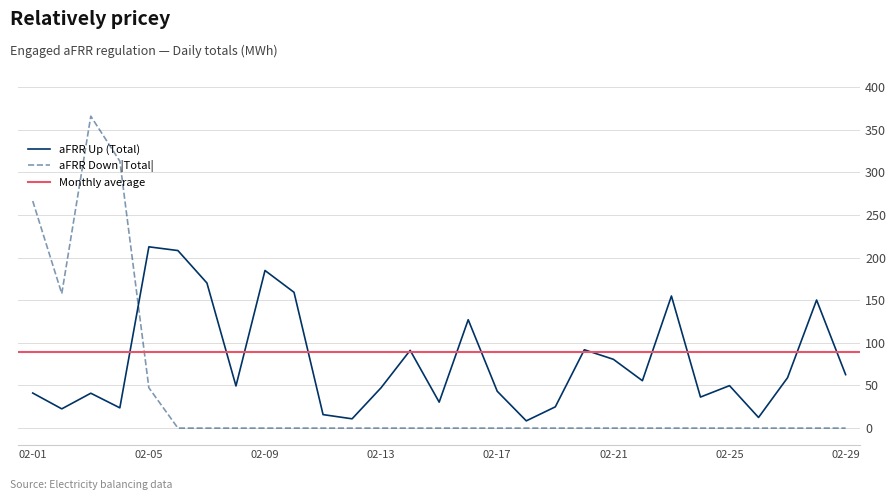

The value of aFRR Up (Total) at 2020-02-16 is 55.1. True or false?

False